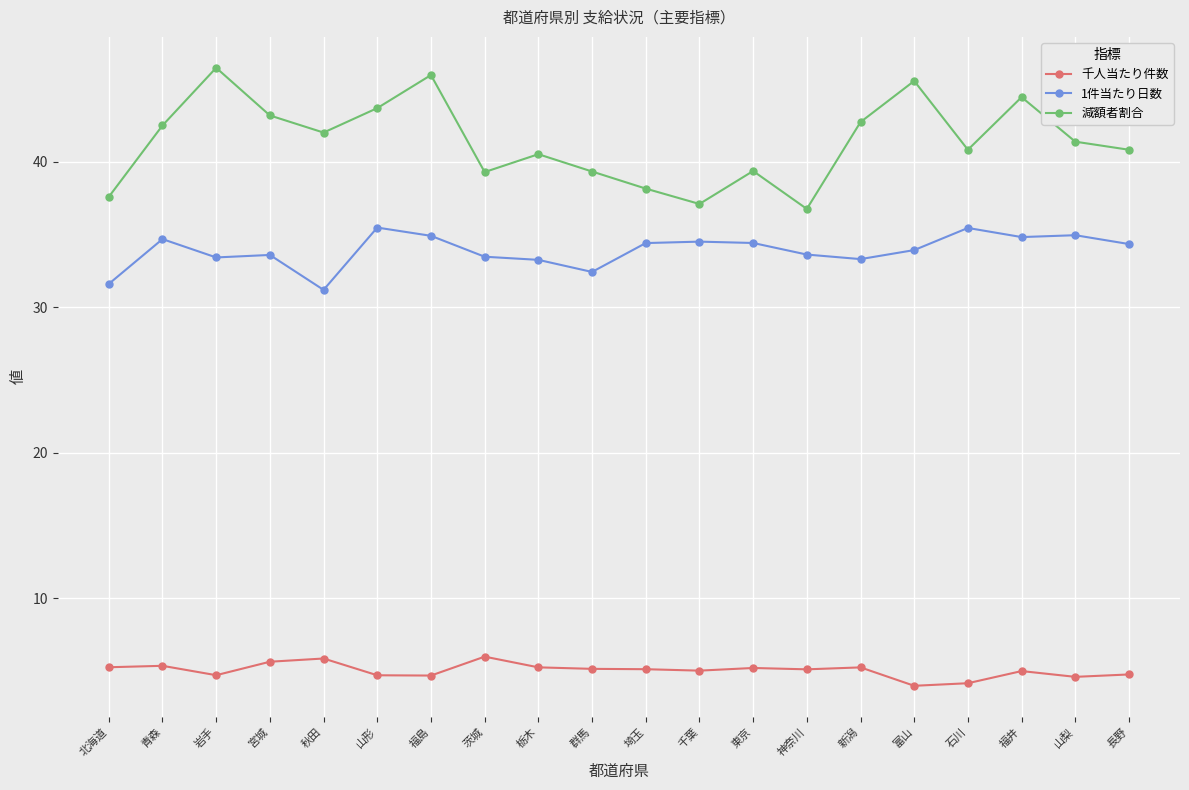

Is this an area chart (filled region under the line)?

No